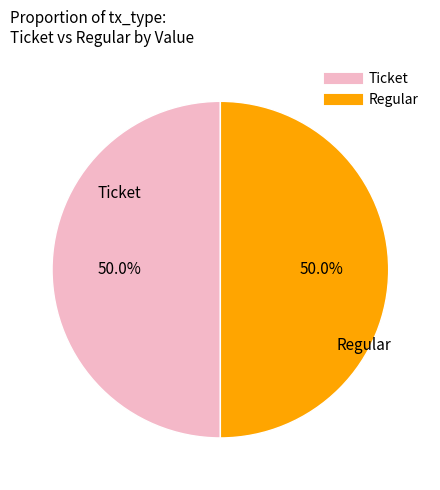

Combined, what portion of the pie is Regular and Ticket?

100.0%